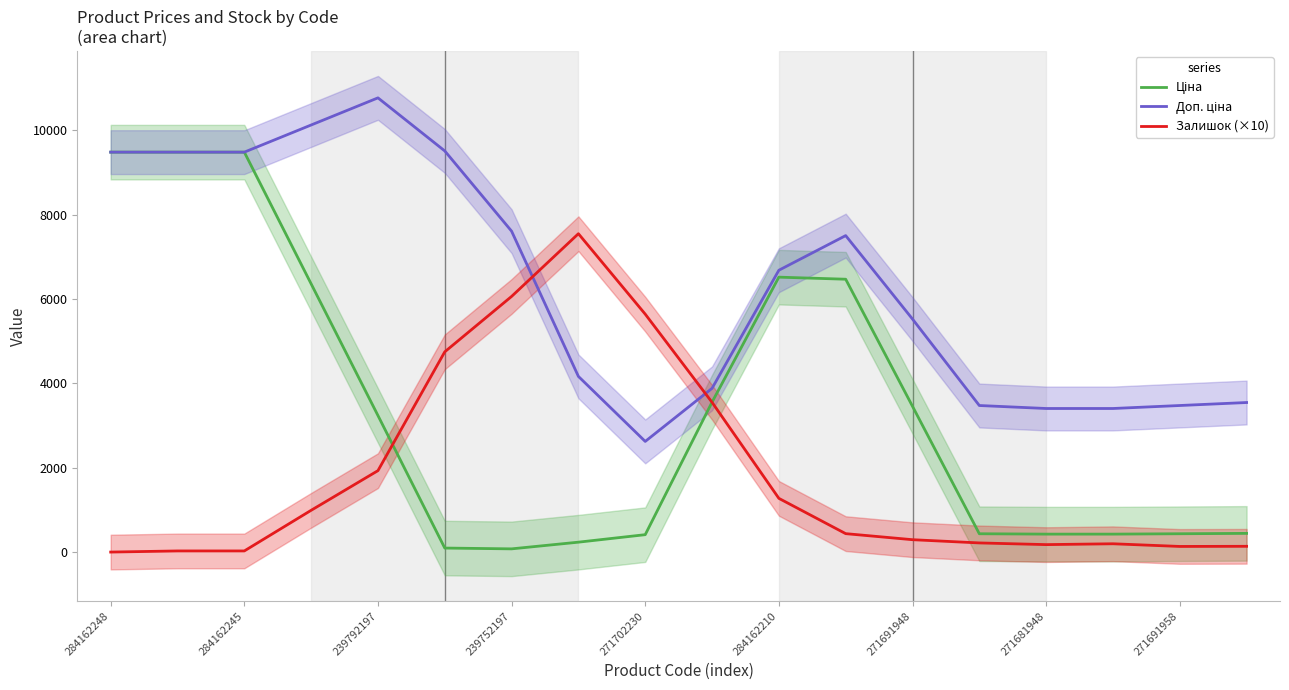

True or false: Залишок (×10) has a value of 293.3 at 271691948.

True